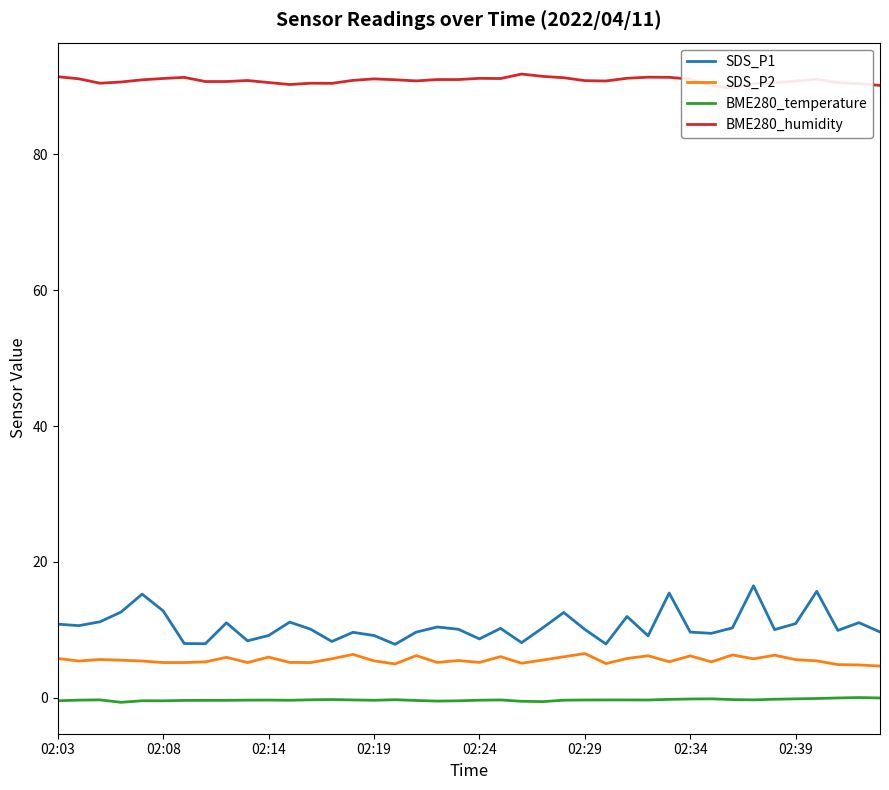

What is the sum of the SDS_P2 values at 36 and 26?

10.5